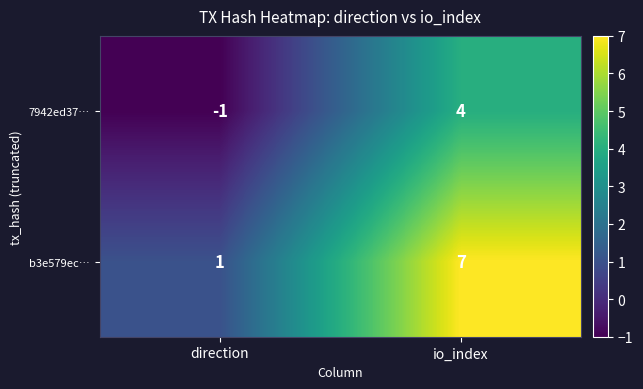

What is the difference between the maximum and minimum values in the 7942ed37… series?

5